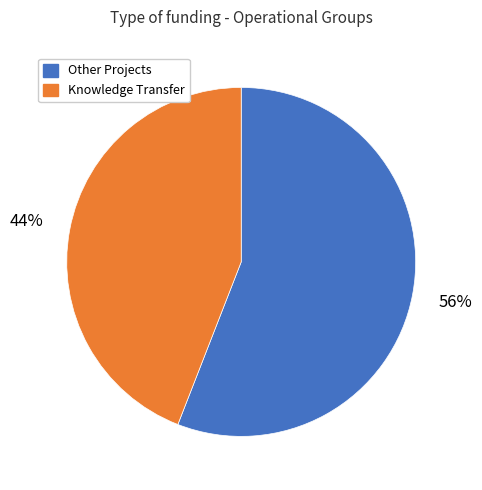

What is the ratio of the value at Knowledge Transfer to the value at Other Projects?

0.8